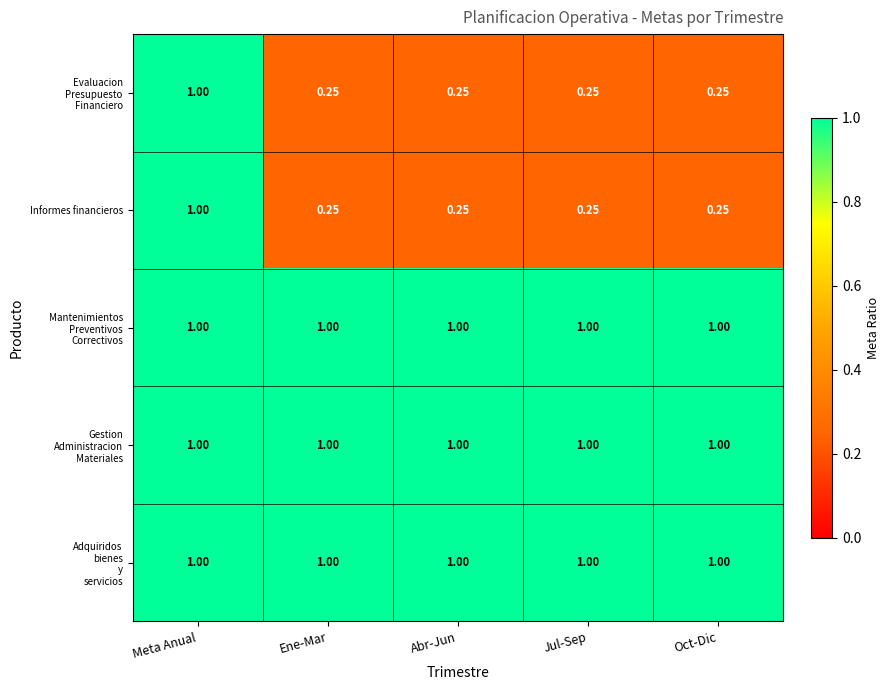

At which category is the sum across all series the highest?

Meta Anual